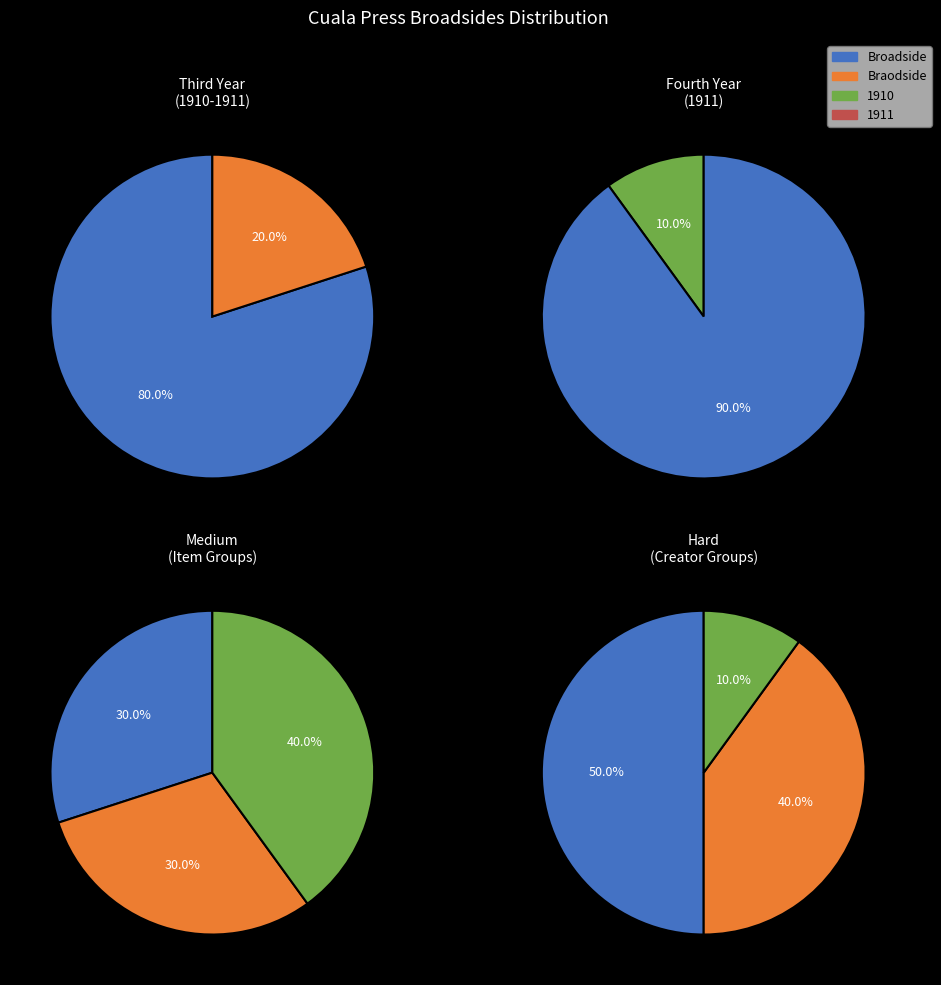

Does any single category account for the majority?

No